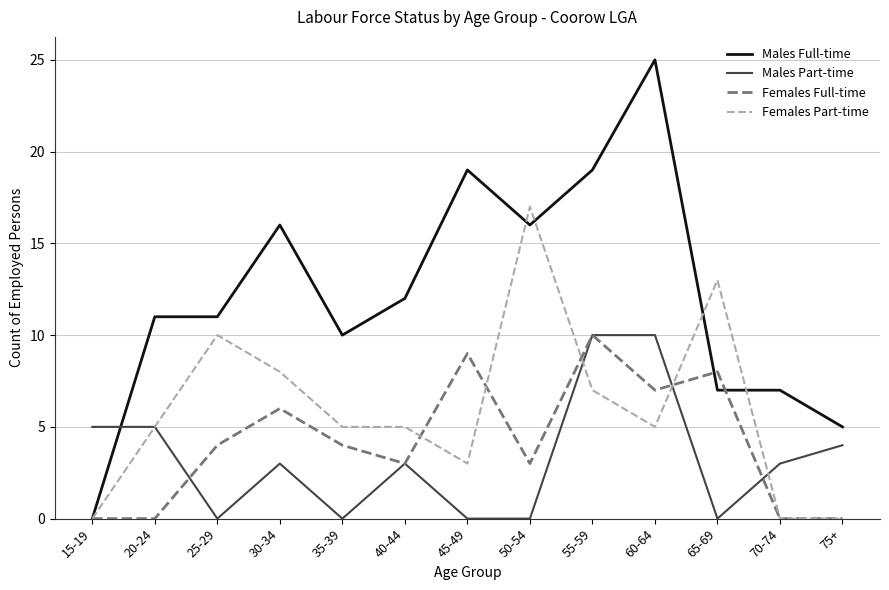

At how many categories does at least one series exceed 3?

13